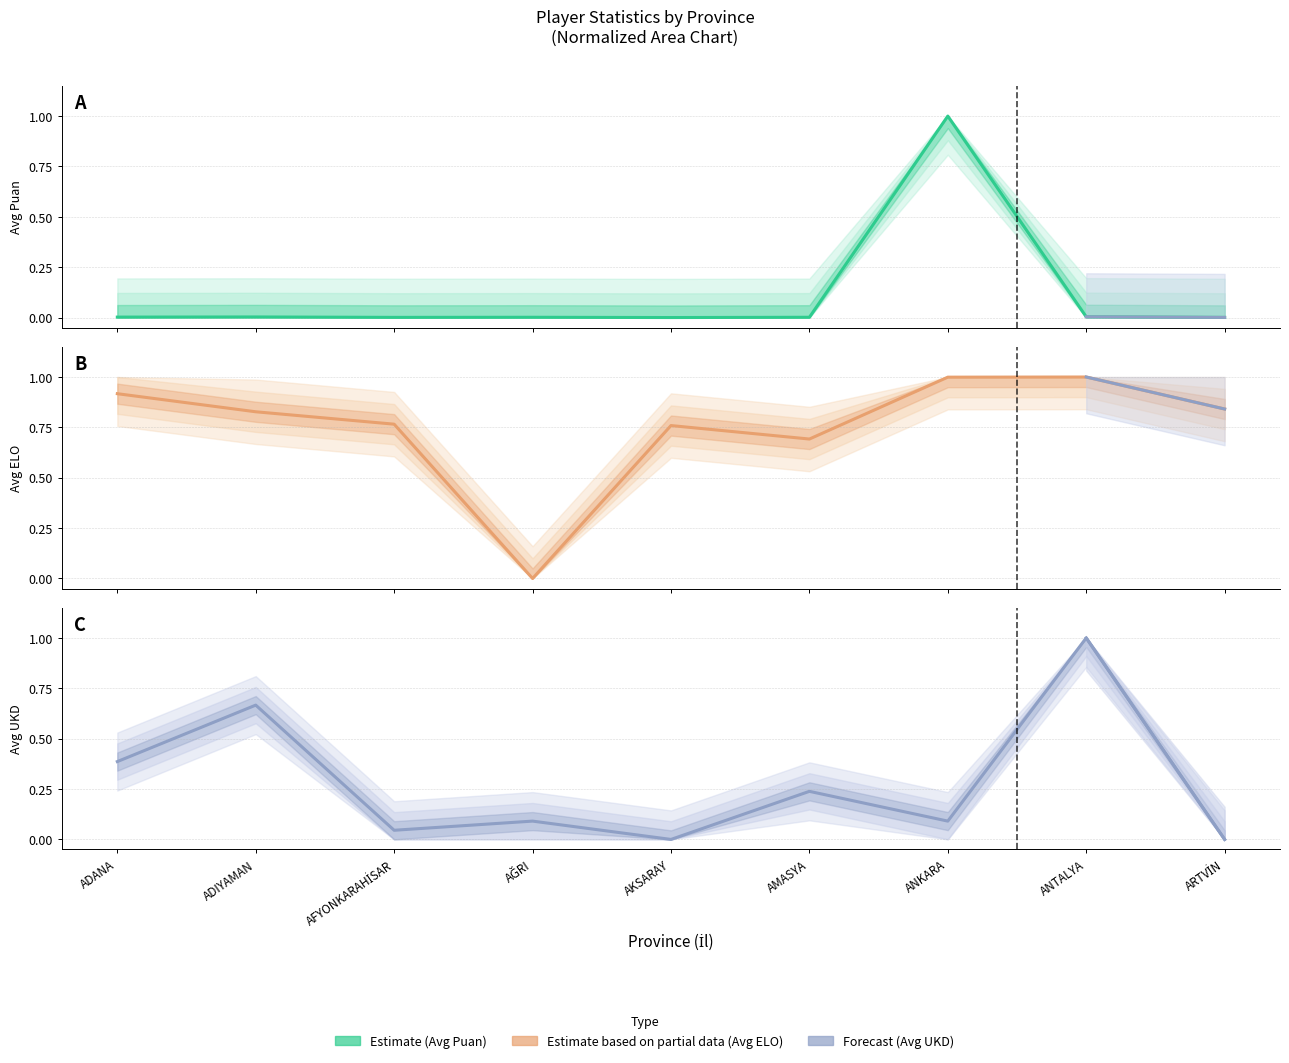

How many values in Avg UKD are above zero?

7